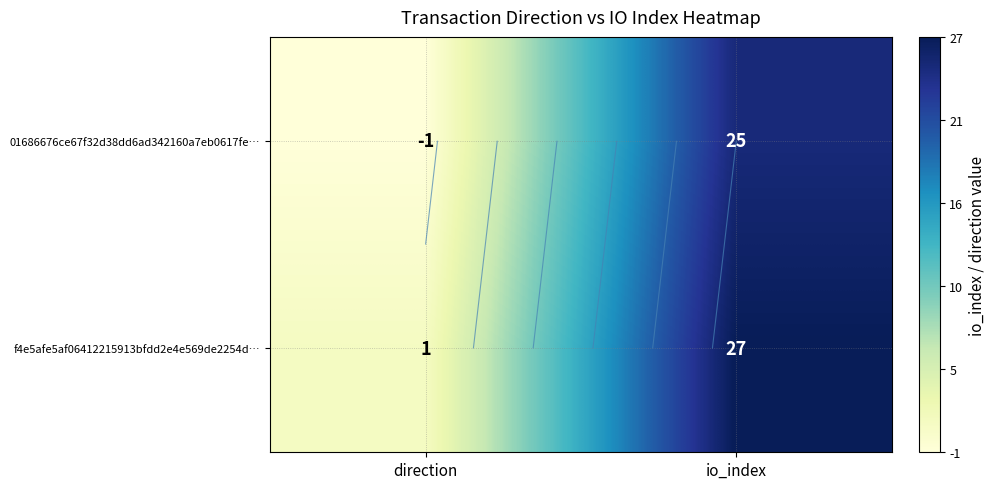

Rank the series by their maximum value, from highest to lowest.

f4e5afe5af06412215913bfdd2e4e569de2254d…, 01686676ce67f32d38dd6ad342160a7eb0617fe…